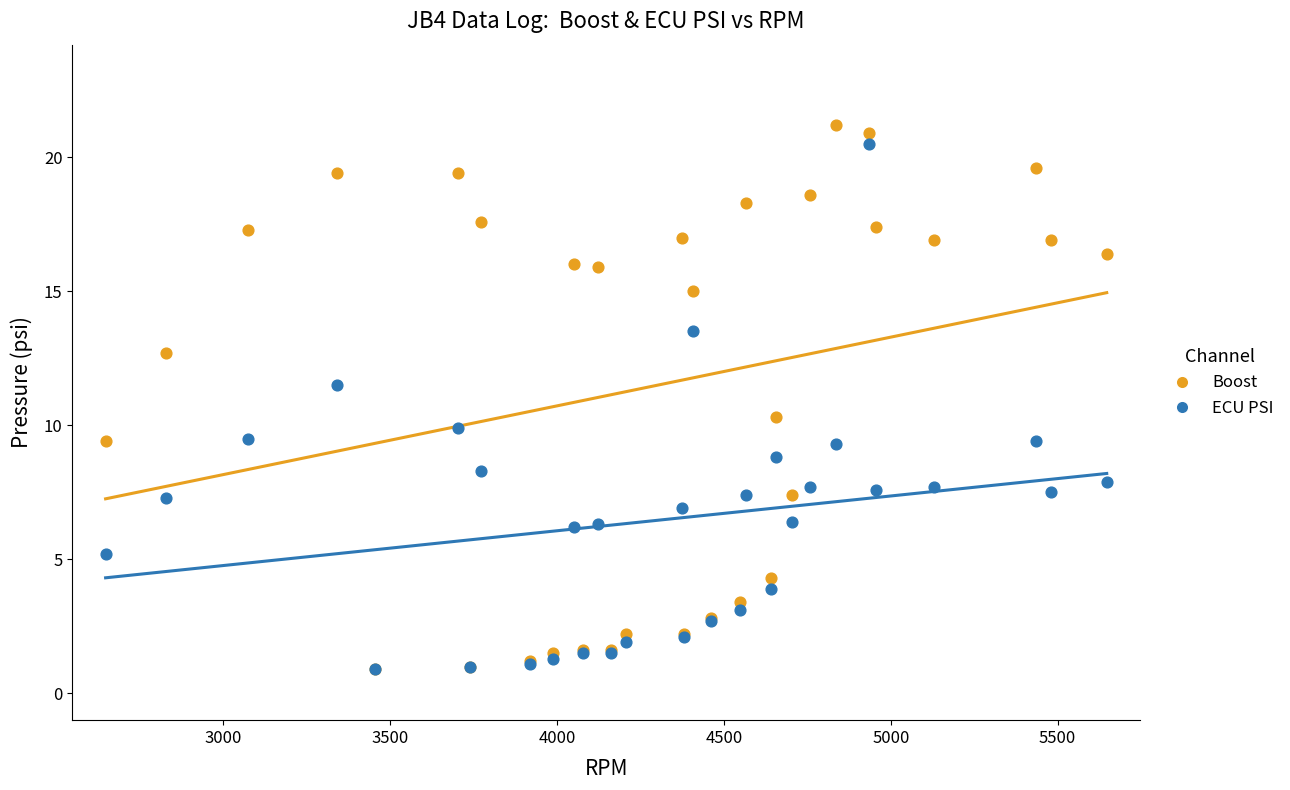

Which series has the largest Y range (max minus min)?

Boost